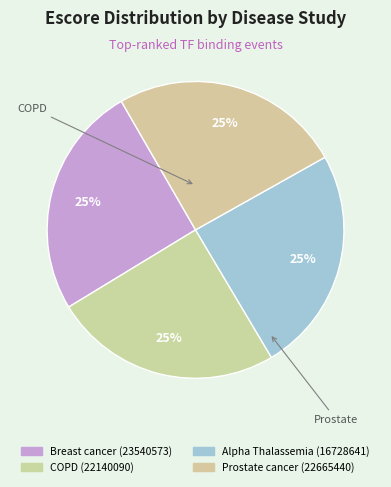

How many segments does this pie chart have?

4